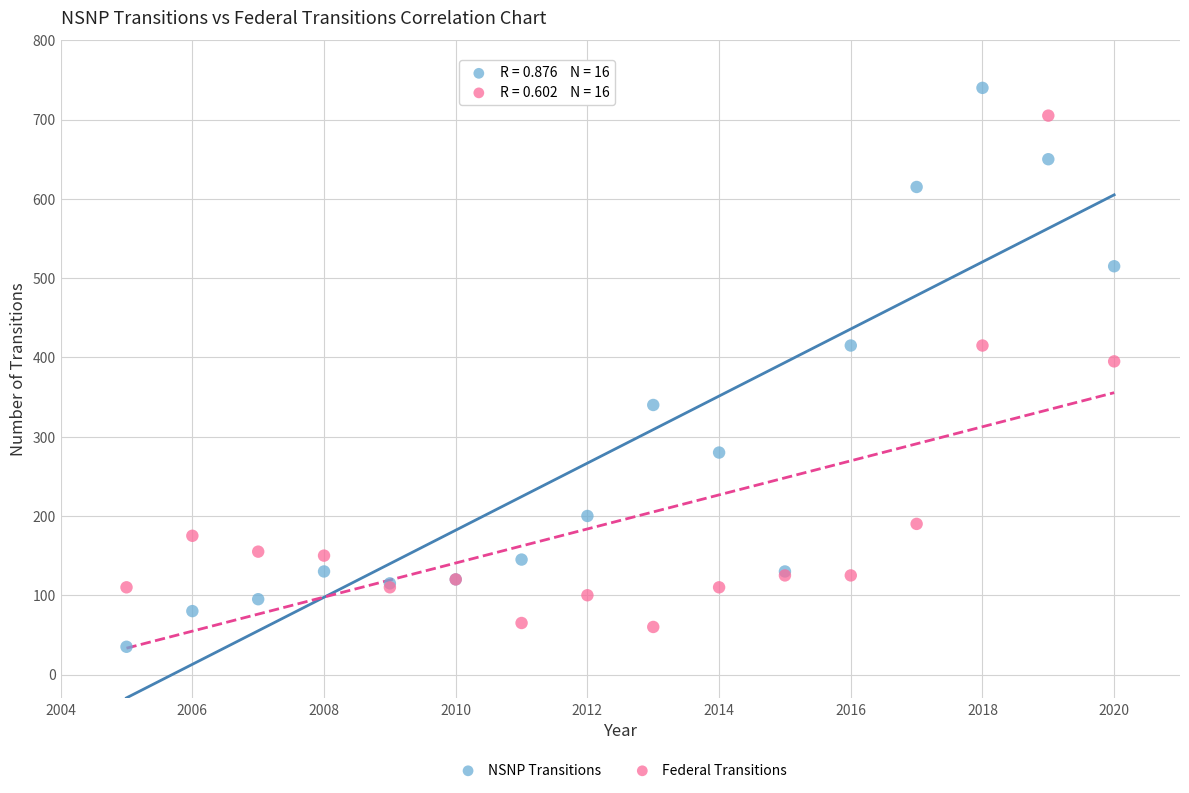

What is the X range (max minus min) for the scatter plot?

15